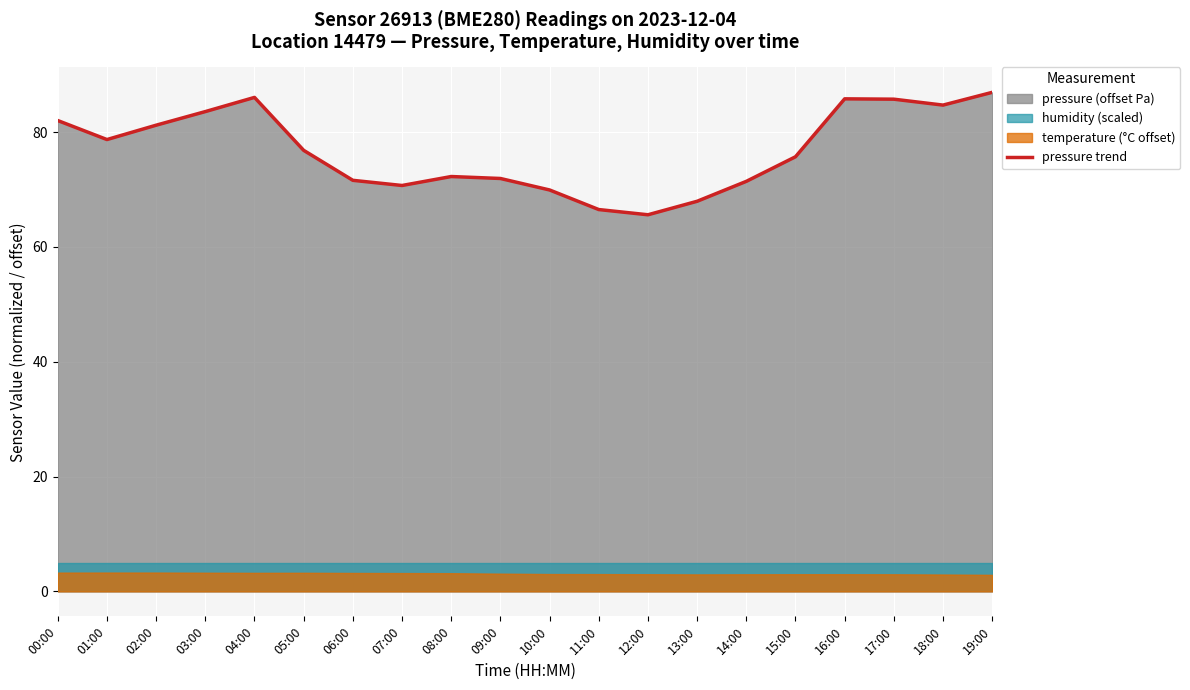

Where is the data nearest to the value 76?

15:00